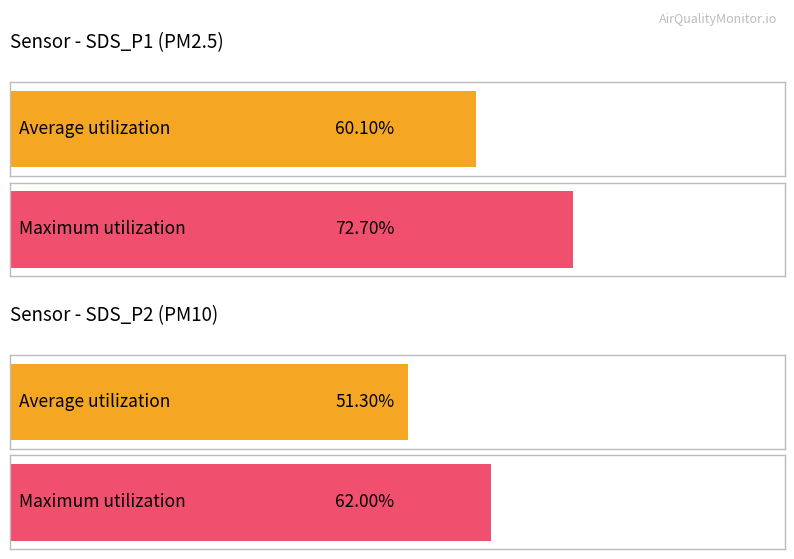

Does the chart contain any negative values?

No